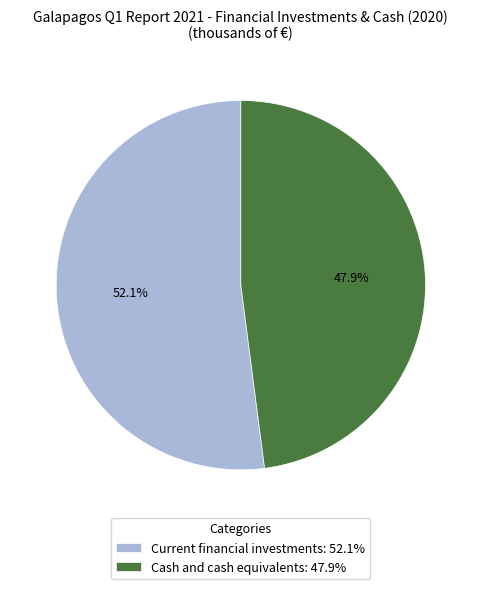

Rank the categories by value from highest to lowest.

Current financial investments, Cash and cash equivalents